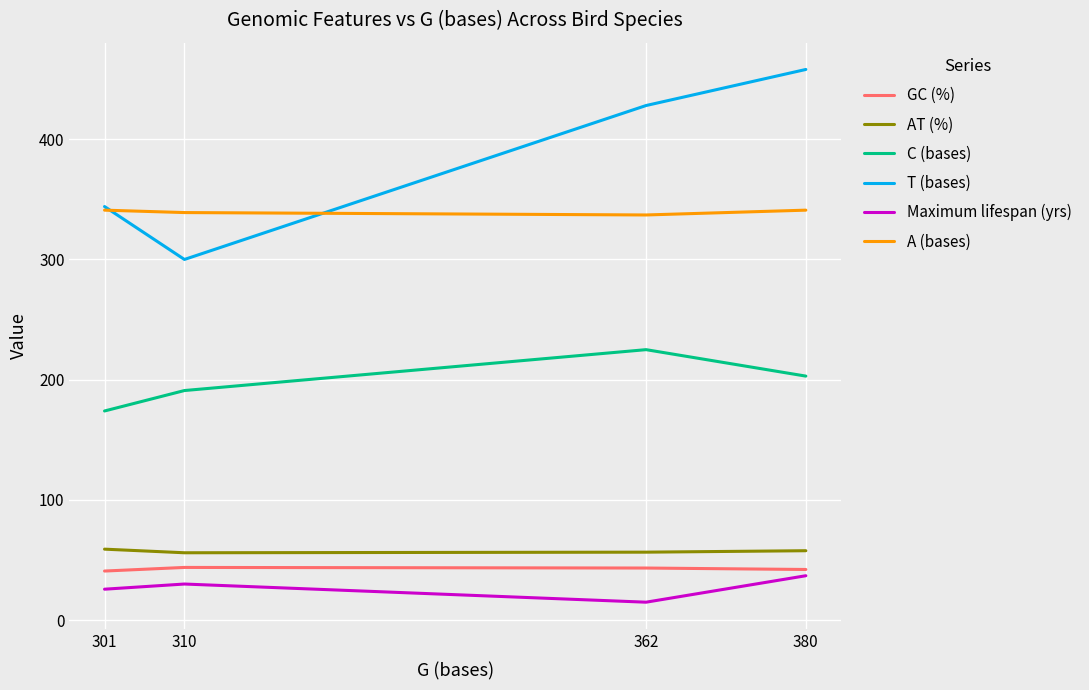

How many values in the C (bases) series are below 203?

2